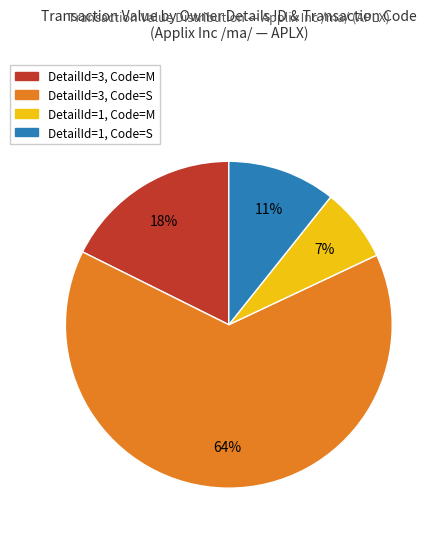

To the nearest percent, what is the difference between the largest and smallest slice percentages?

57%